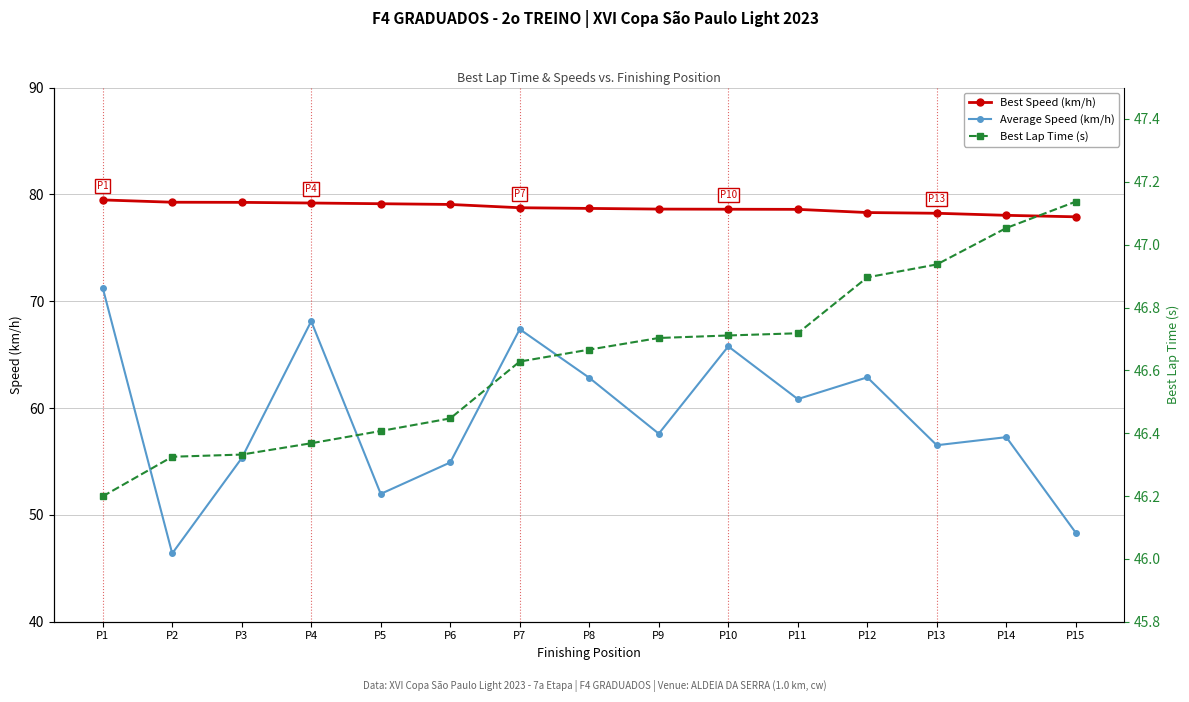

What are all the series names shown in the legend?

Best Speed (km/h), Average Speed (km/h), Best Lap Time (s)